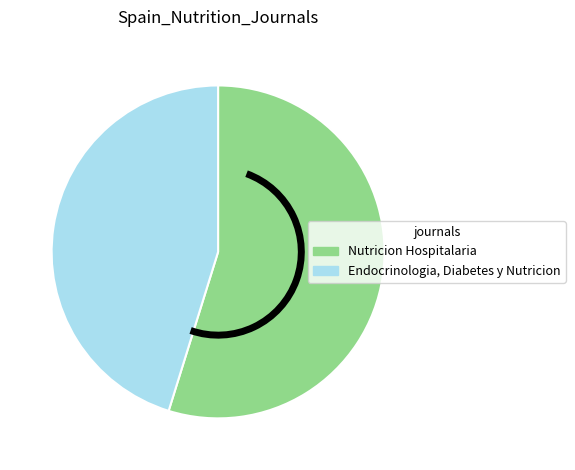

Which slice represents more than half of the pie?

Nutricion Hospitalaria